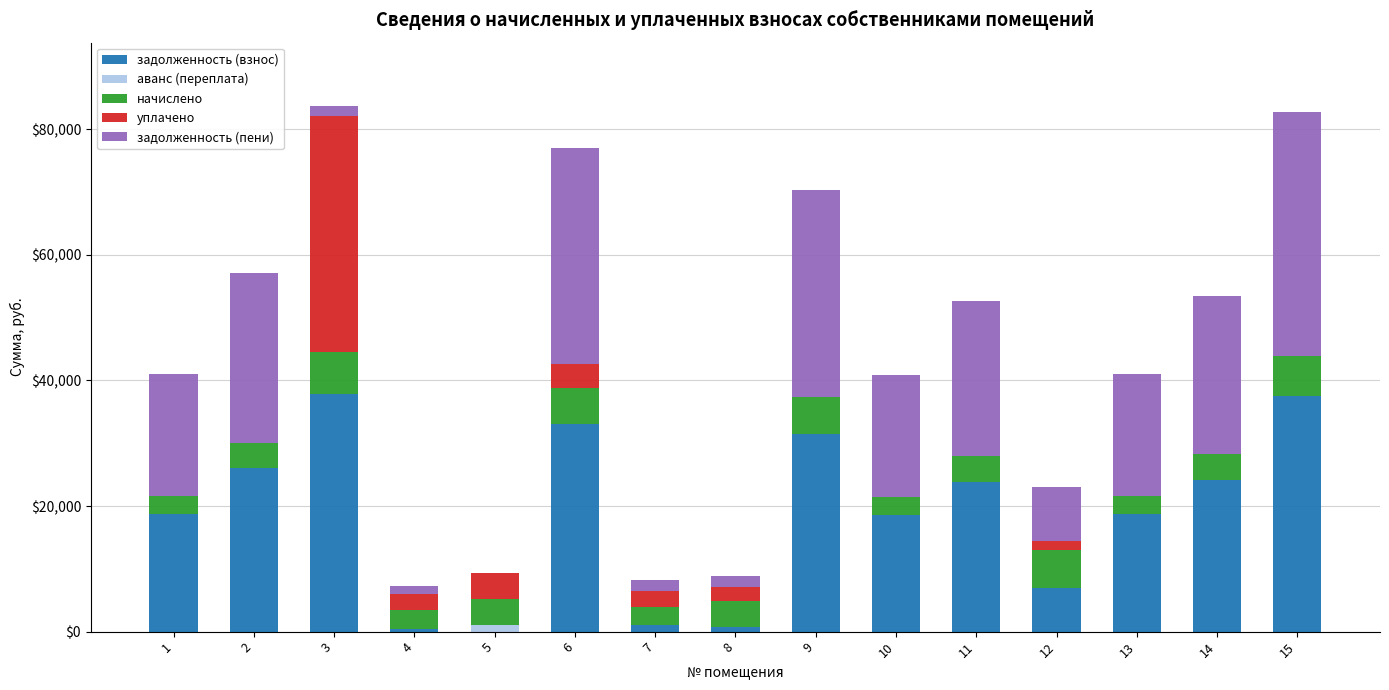

What is the total value across all series at 2?

57193.9